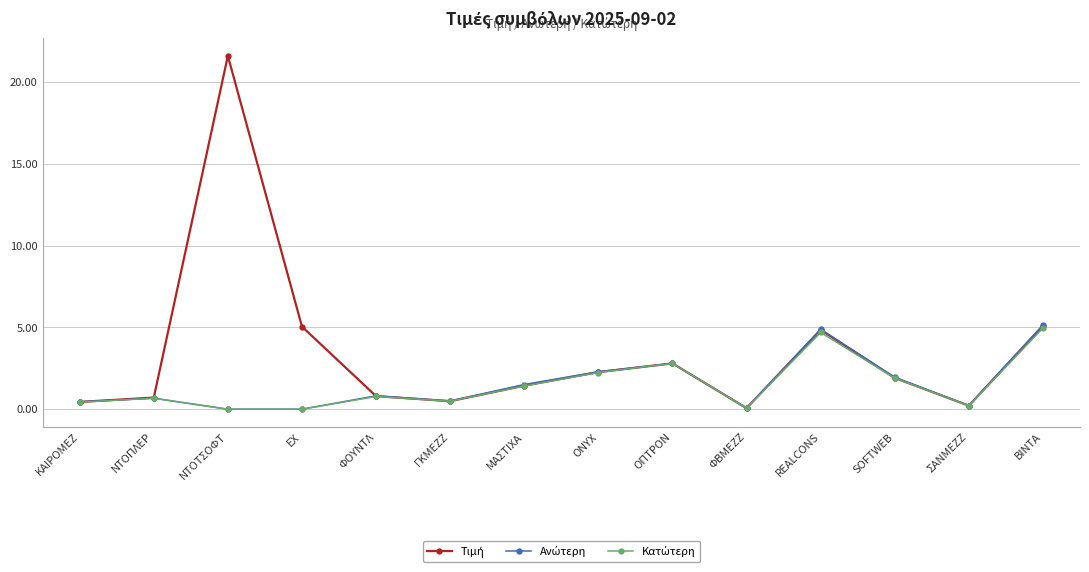

What is the label of the 4th point from the right?

REALCONS